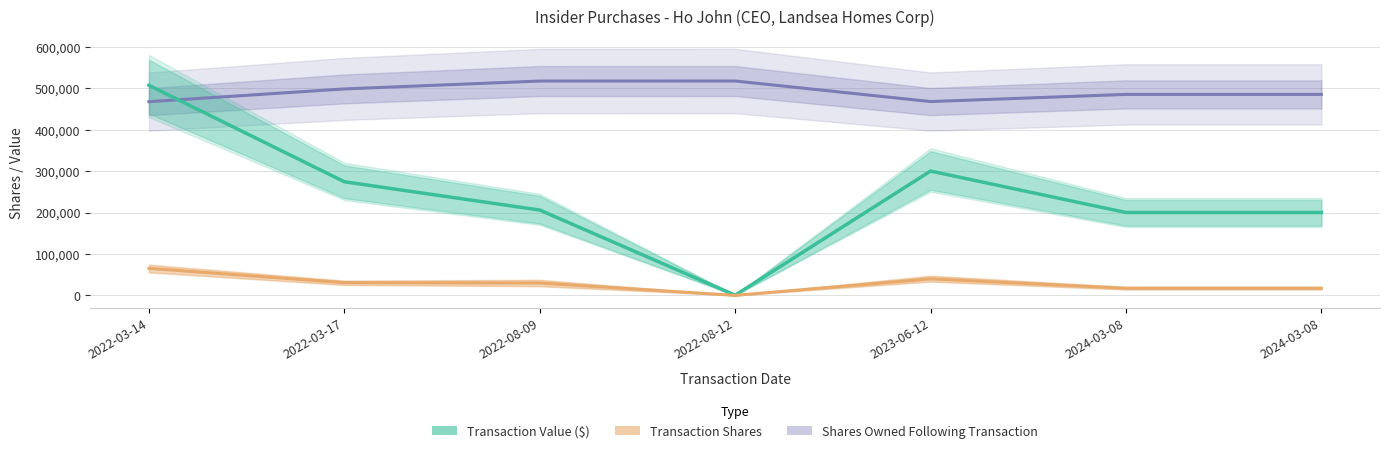

The Transaction Value ($) series shows 199996 at 2024-03-08. True or false?

True